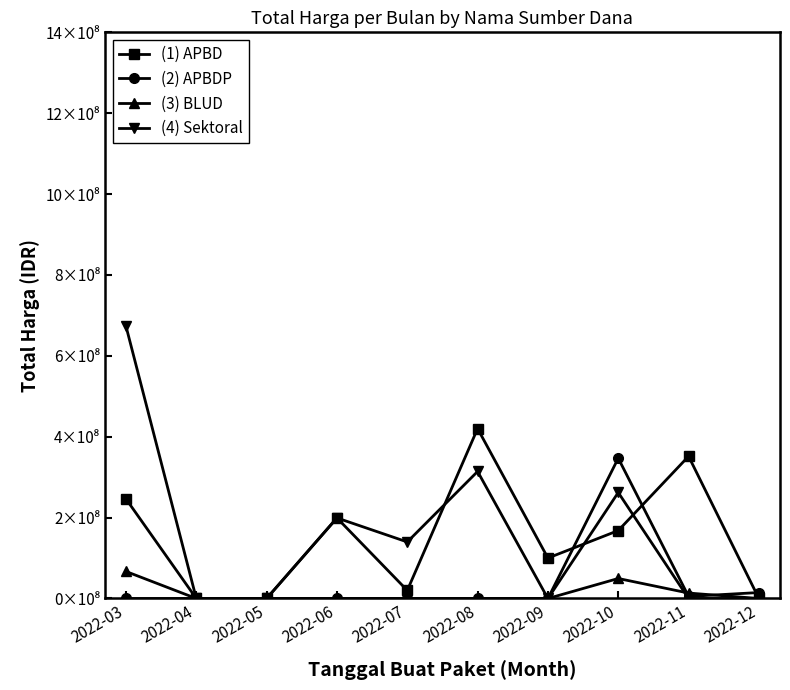

Which series has the largest range (max minus min)?

(4) Sektoral